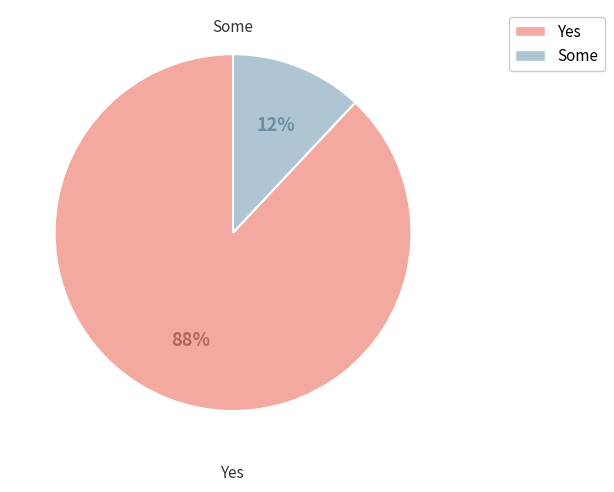

Is there a majority slice in this chart?

Yes